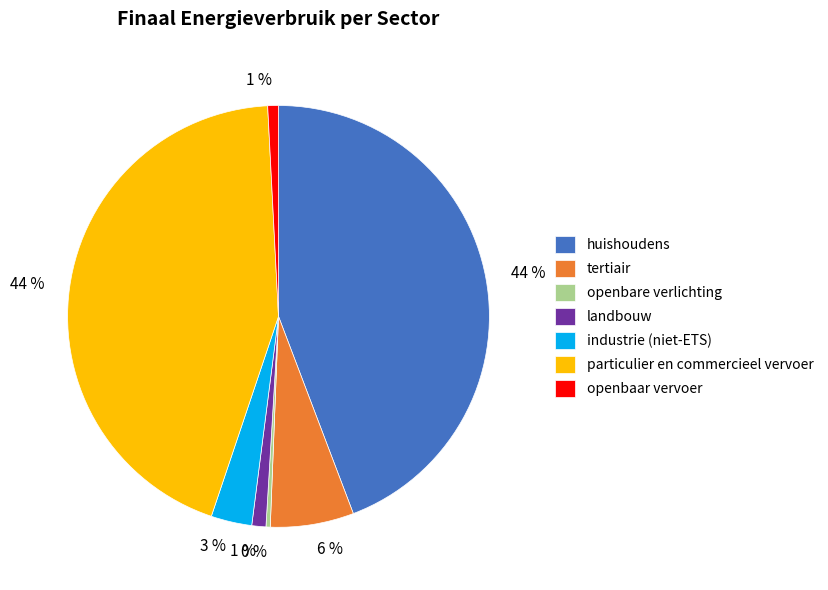

To the nearest percent, what is the difference between the largest and smallest slice percentages?

44%